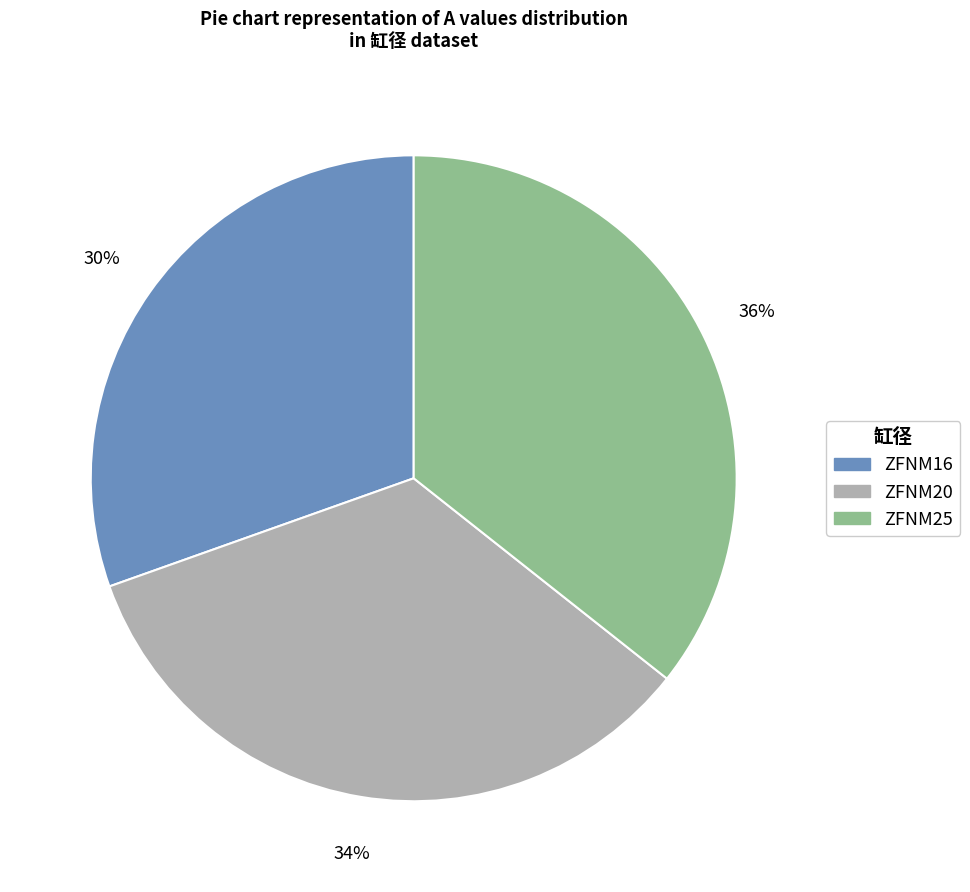

What percentage is the ZFNM16 slice, to the nearest percent?

30%